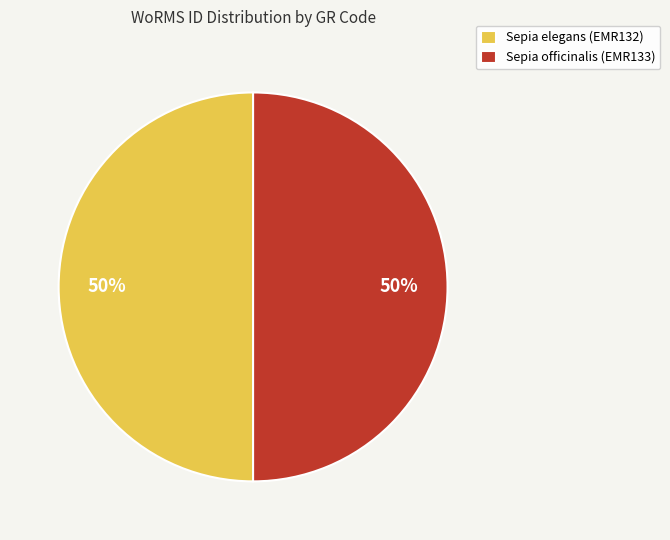

What percentage is the Sepia officinalis (EMR133) slice, to the nearest percent?

50%